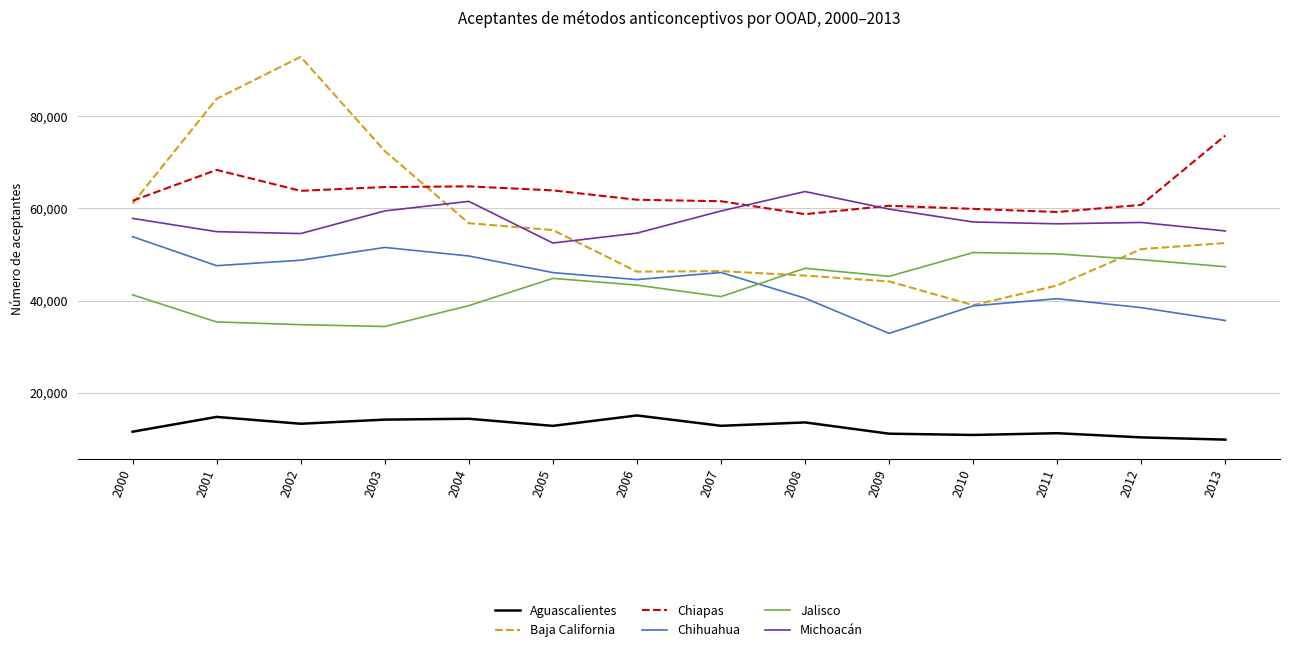

At how many categories does at least one series exceed 34158?

14